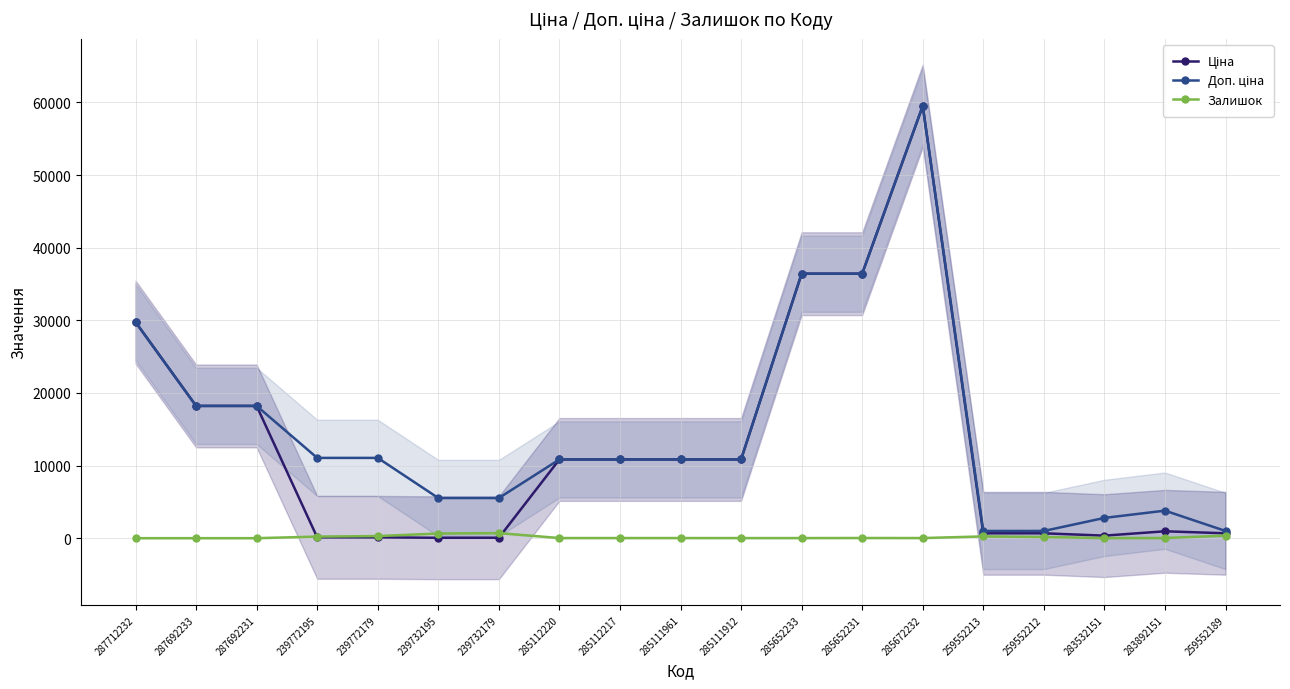

Count the number of categories in the chart.

19